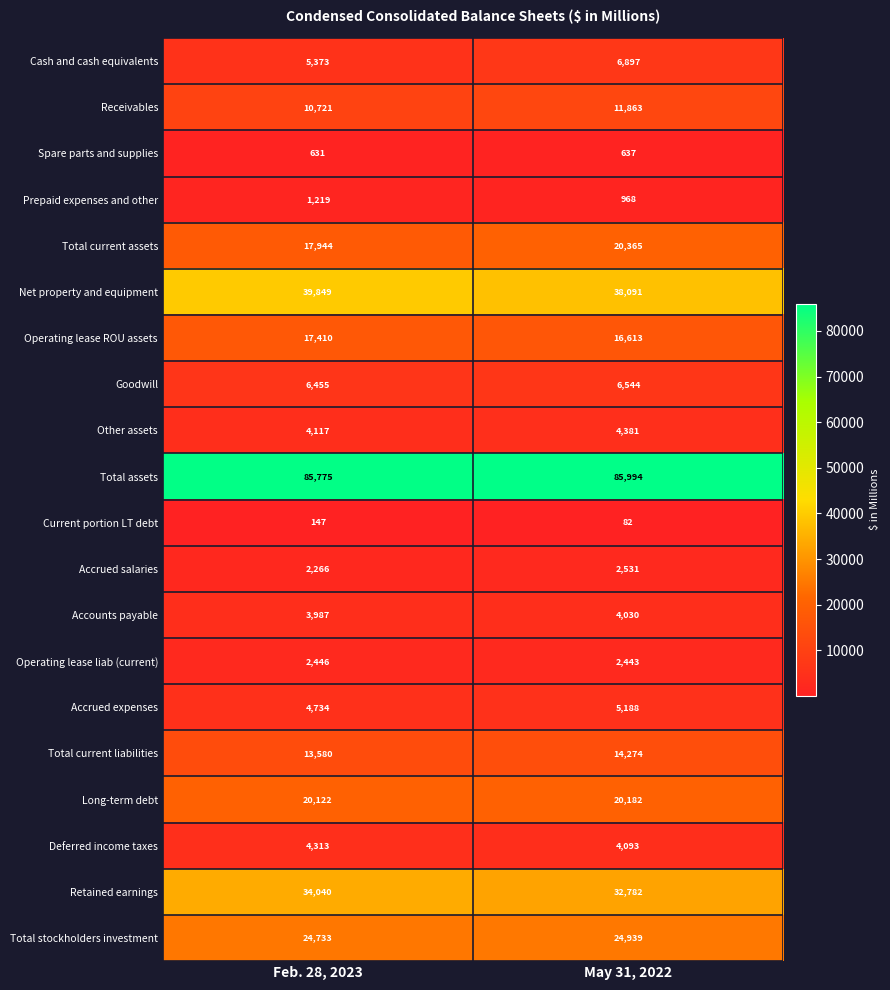

Which series has the widest spread of values?

Total current assets